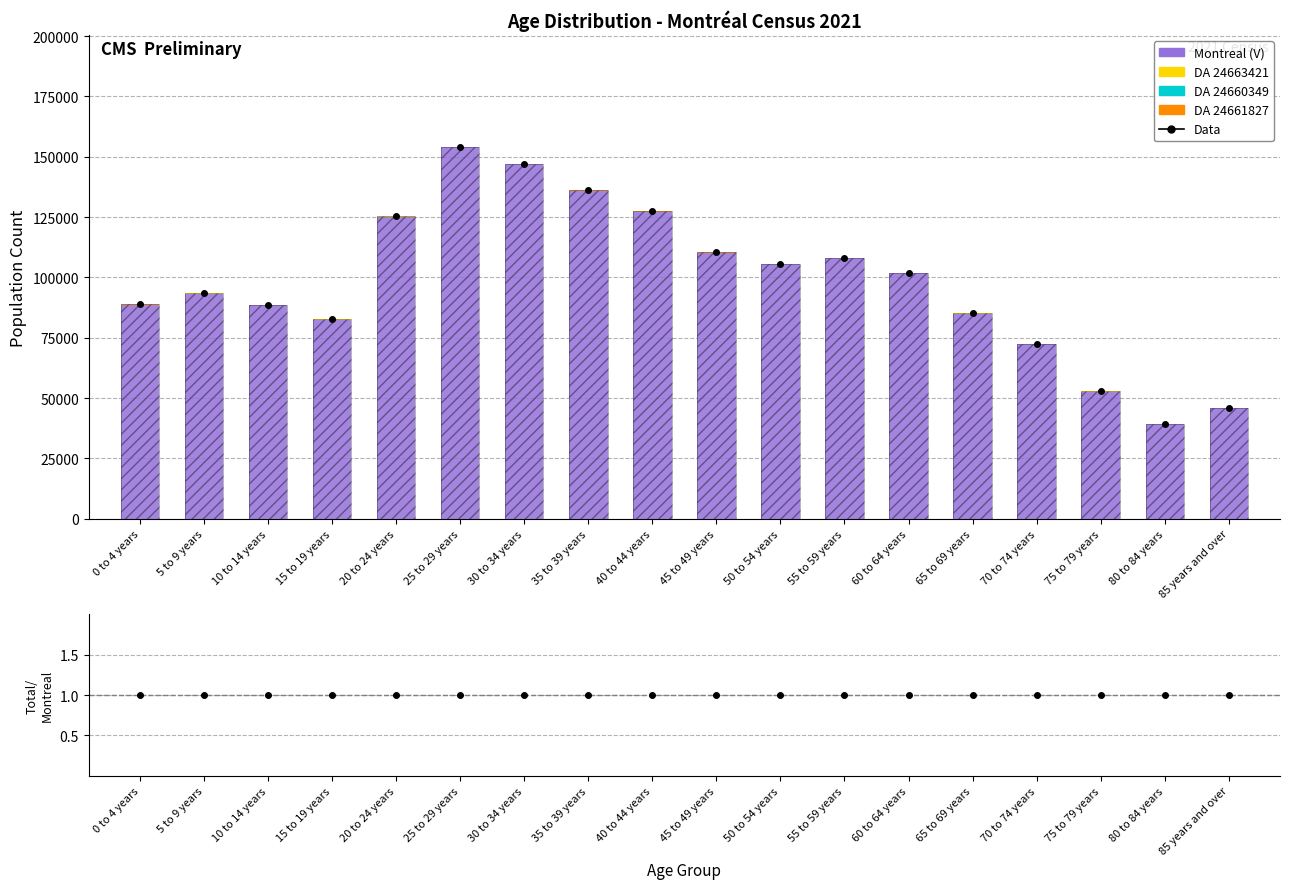

What is the spread (max minus min) of values at 30 to 34 years?

146825